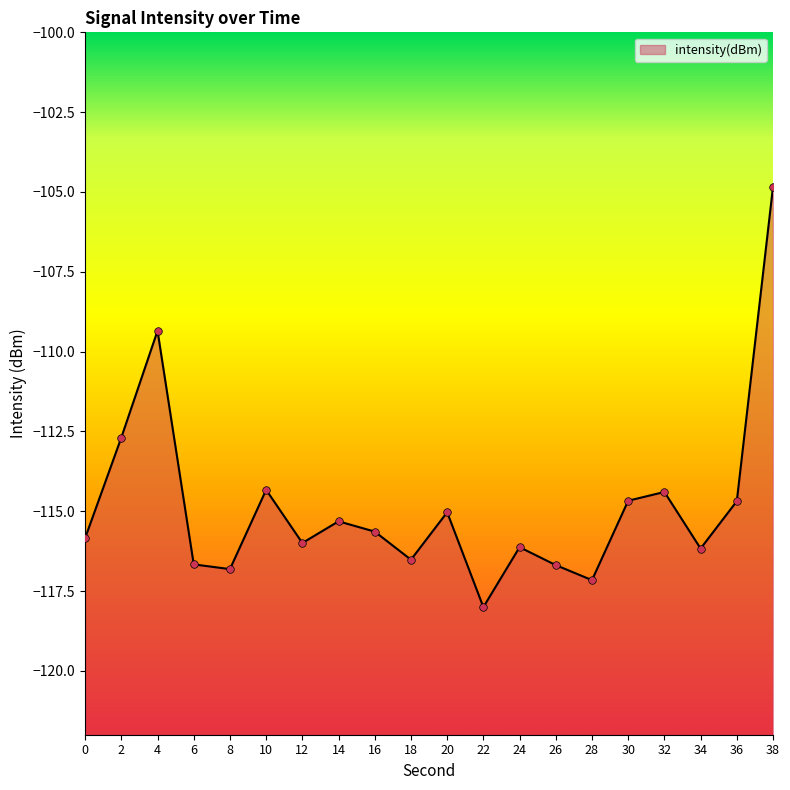

Which has a higher value, 20 or 36?

36